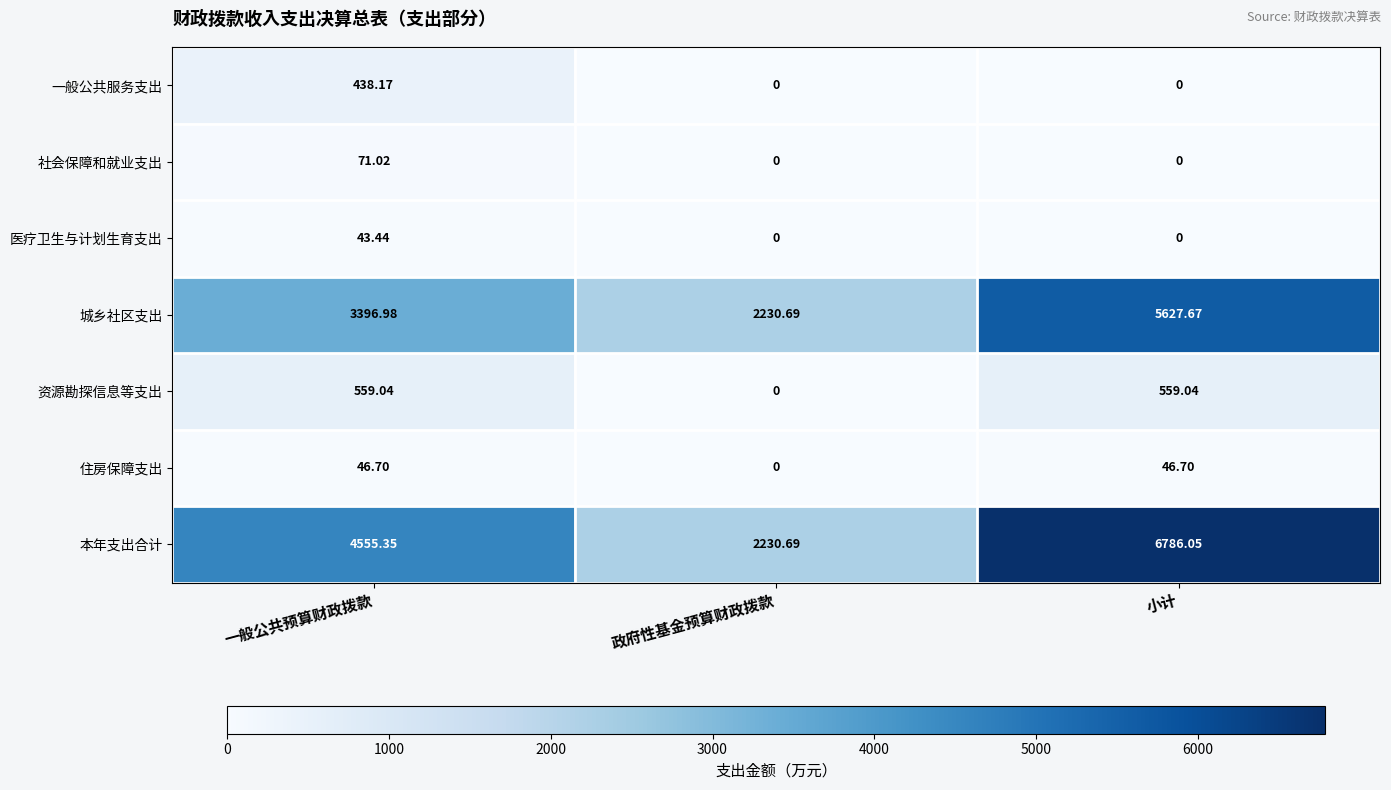

Where does the 资源勘探信息等支出 series first go above 559?

一般公共预算财政拨款